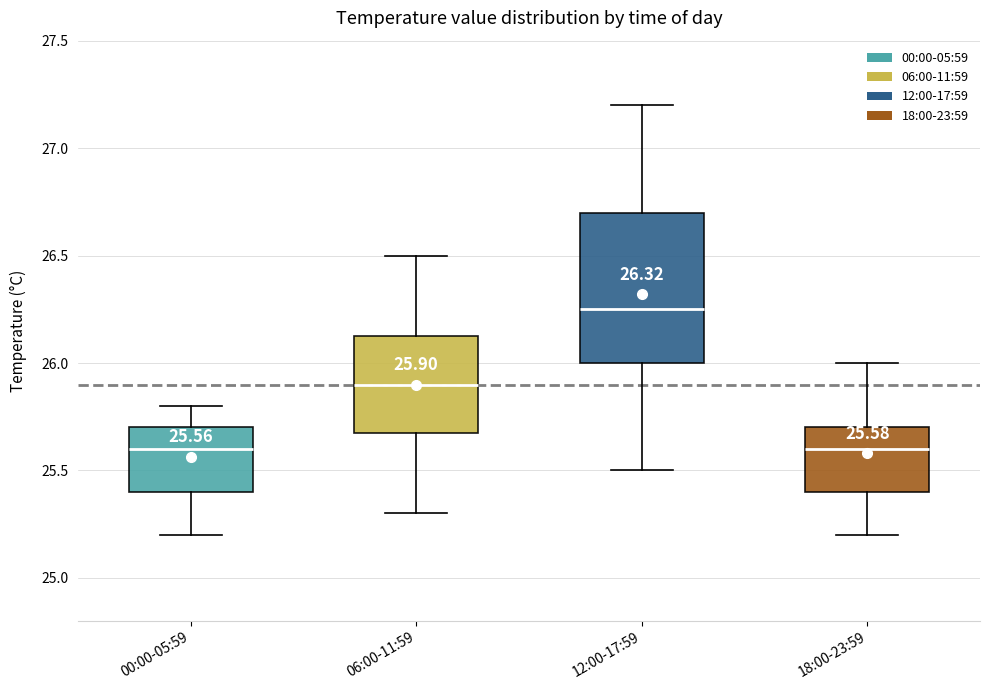

Which box is the tallest, from its lower edge to its upper edge?

12:00-17:59